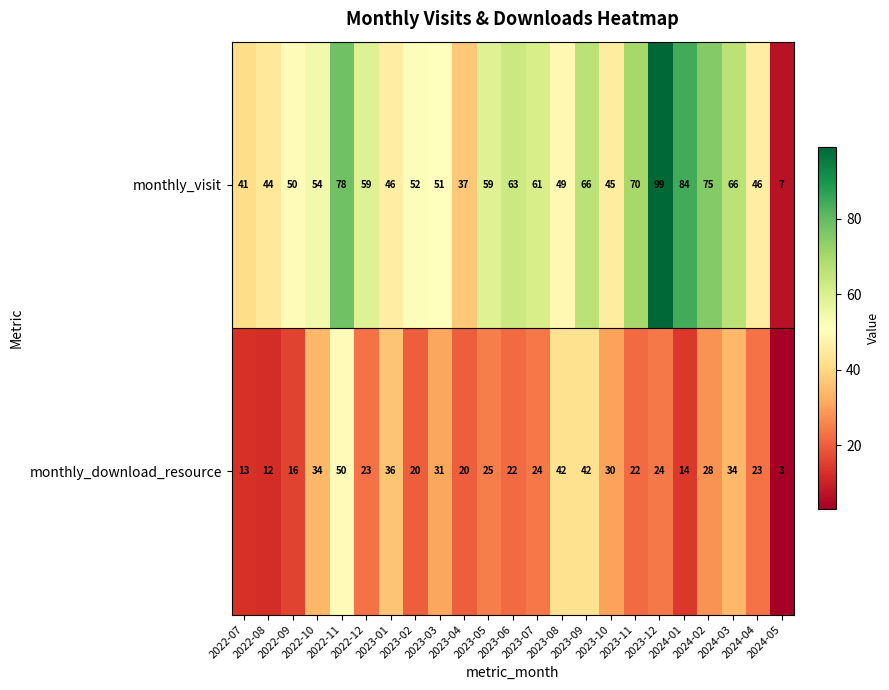

What is the sum of all monthly_download_resource values?

588